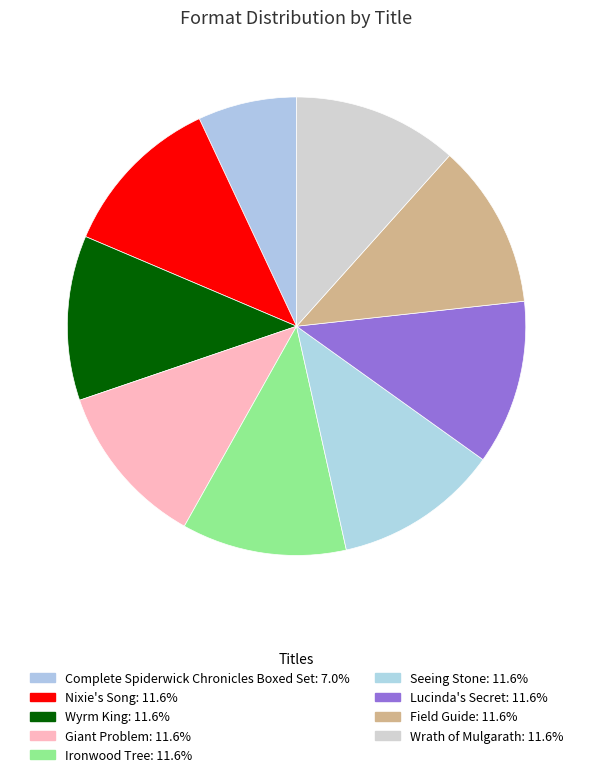

To the nearest percent, what percentage of the pie is Ironwood Tree?

12%